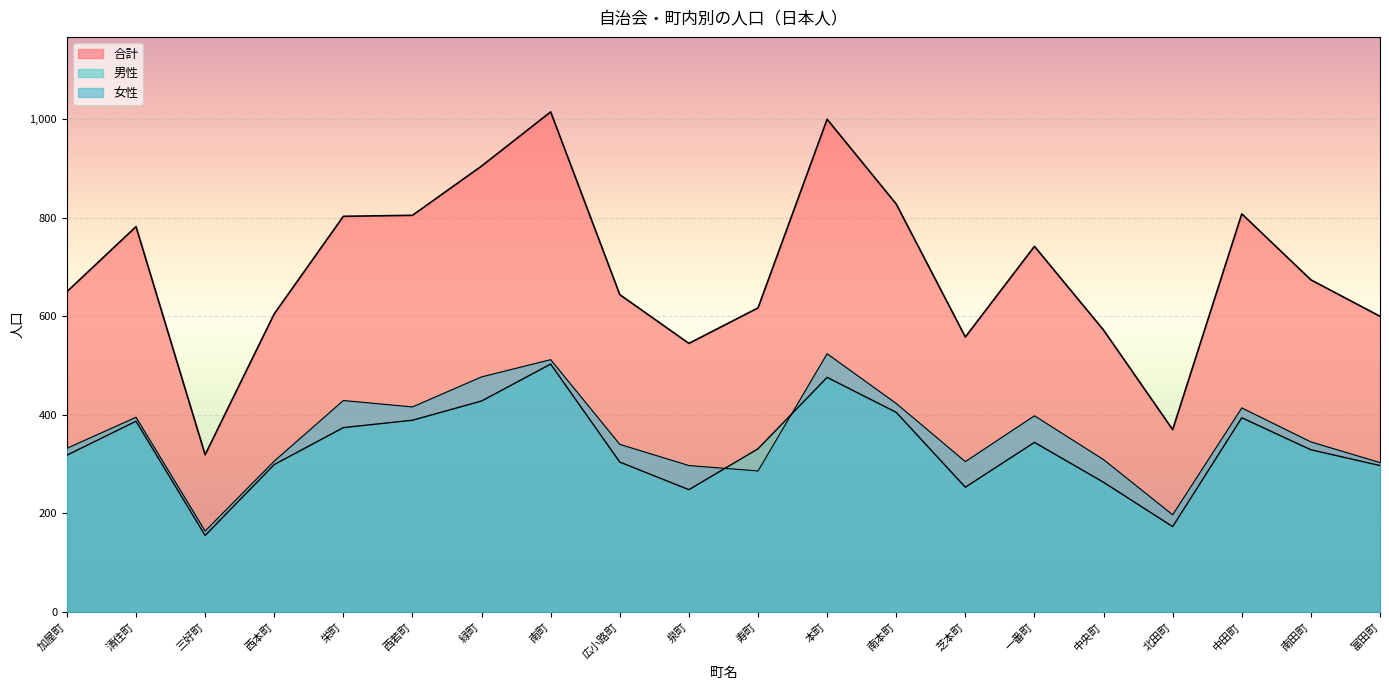

Count the number of data series in this chart.

3